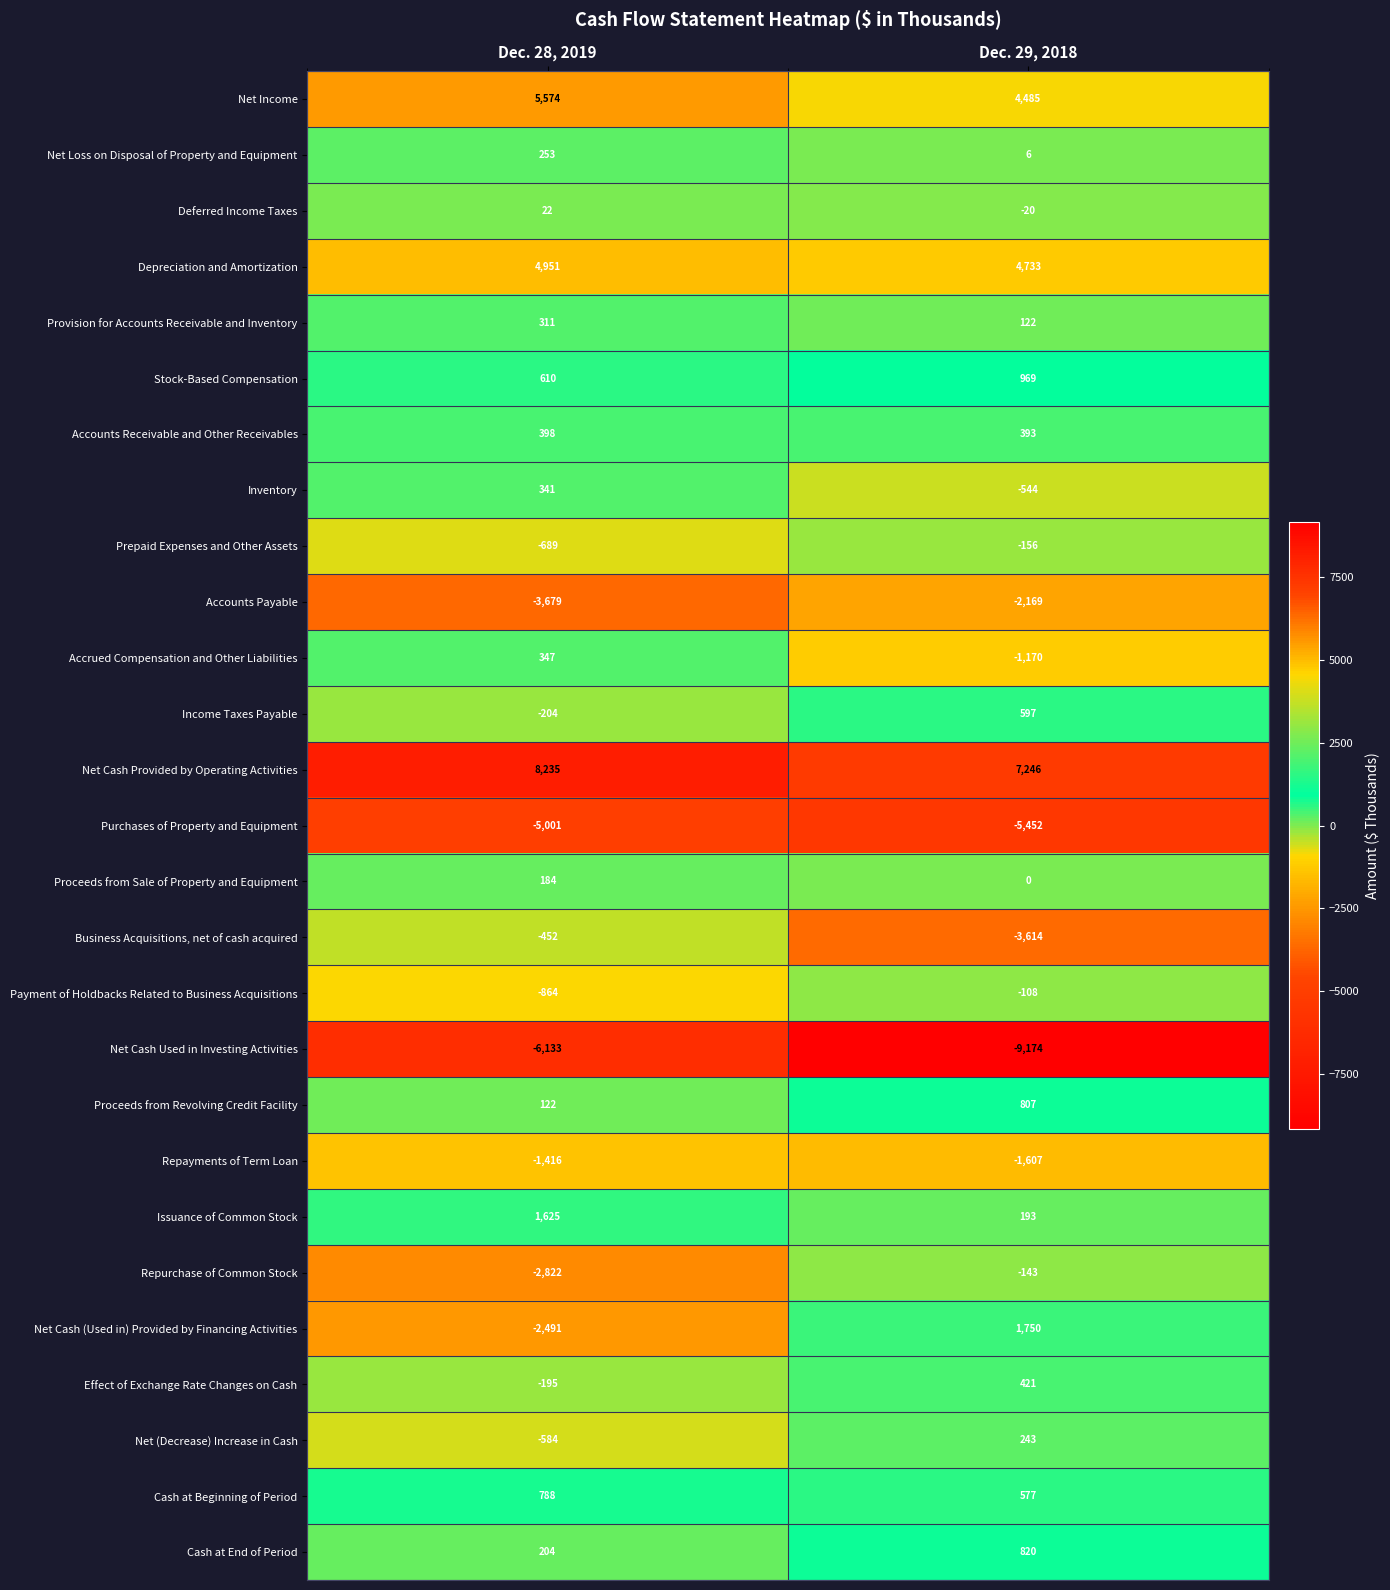

What is the difference between the maximum and minimum values in the Stock-Based Compensation series?

359